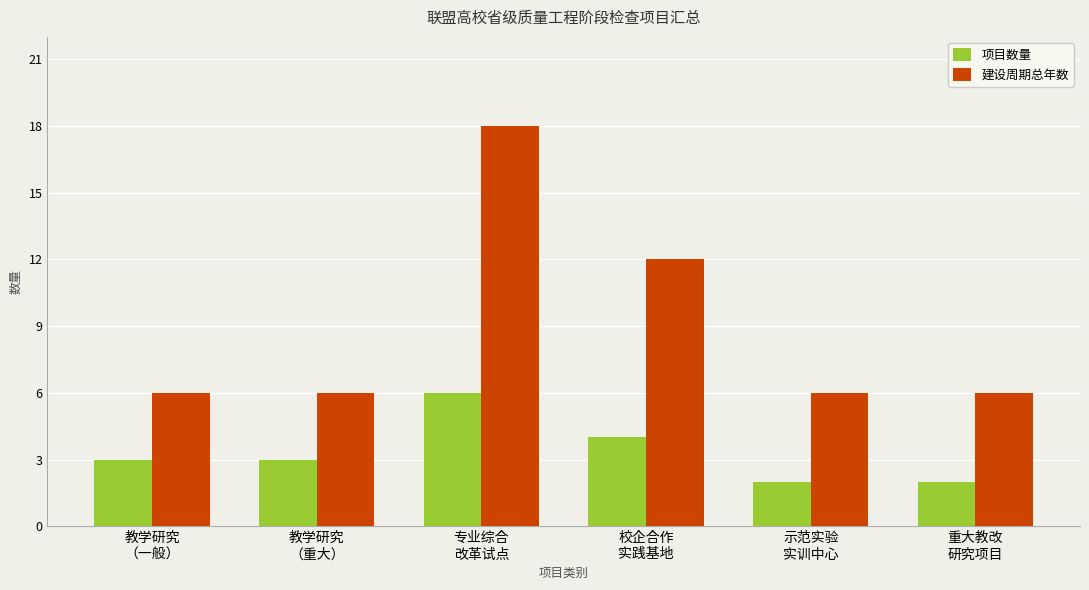

What is the minimum value shown in the chart?

2